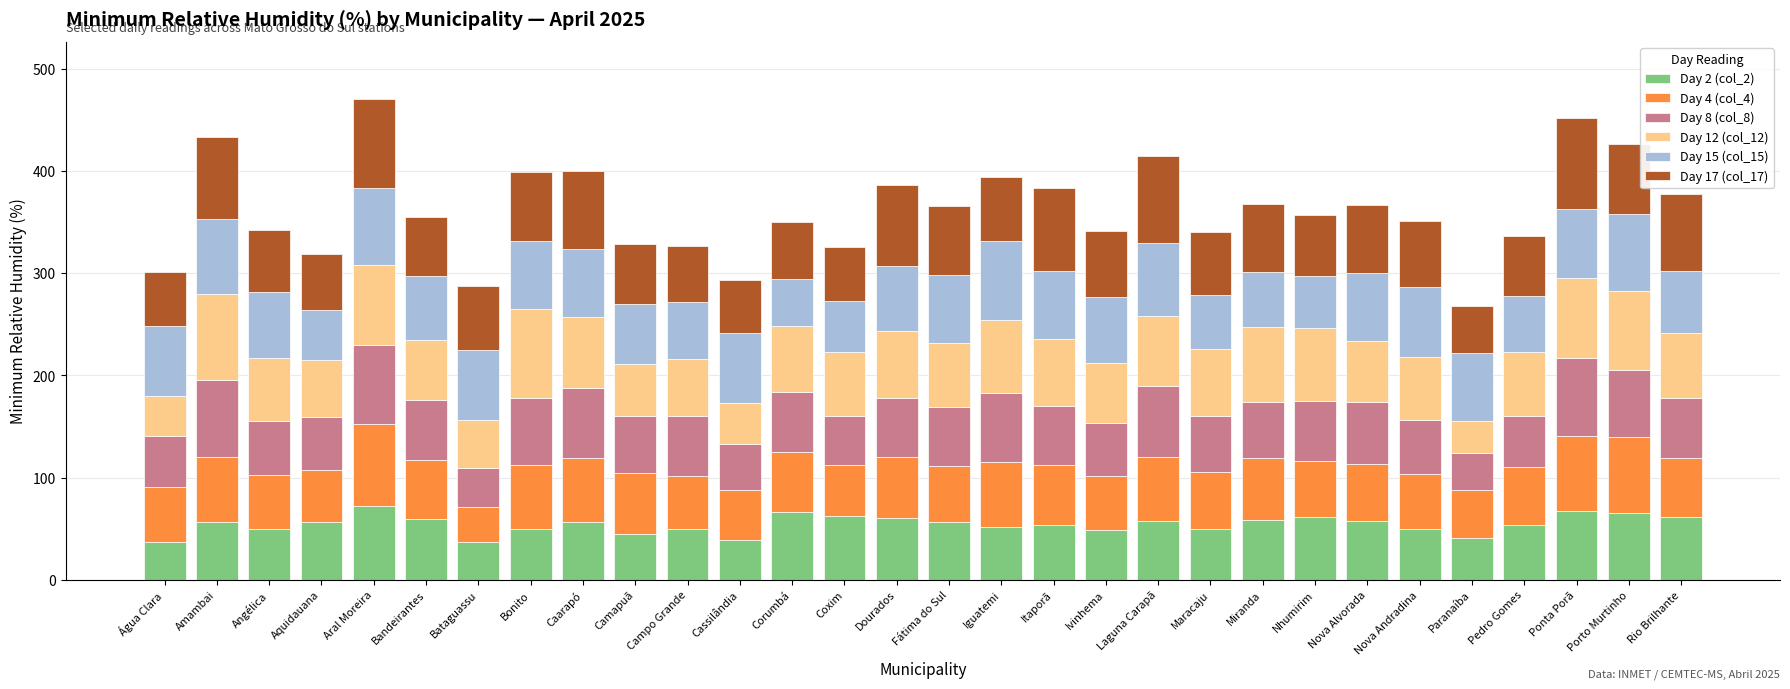

What is the minimum value for Day 2 (col_2)?

37